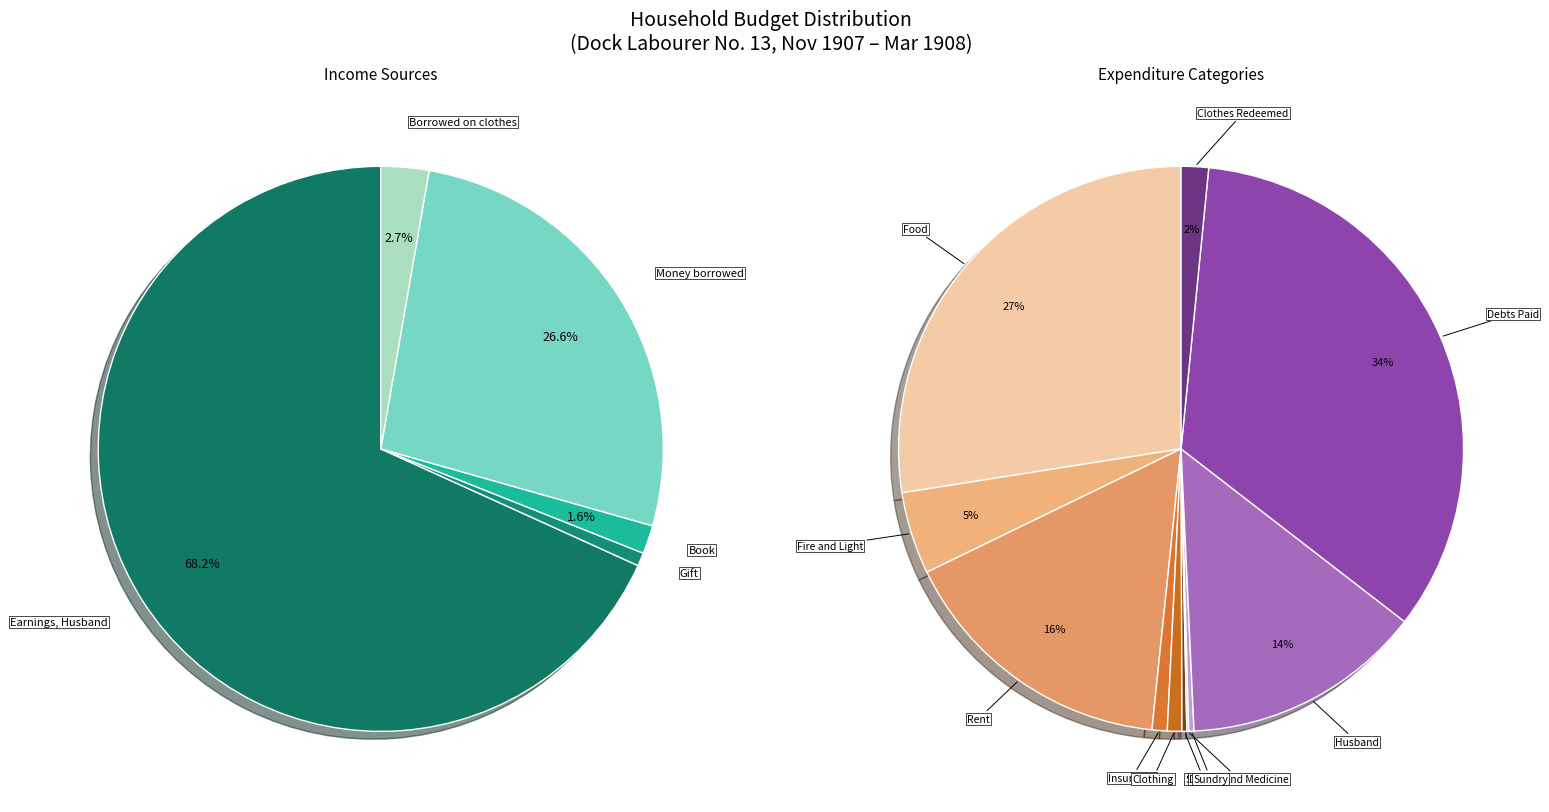

Is there any slice that represents more than half of the pie?

Yes